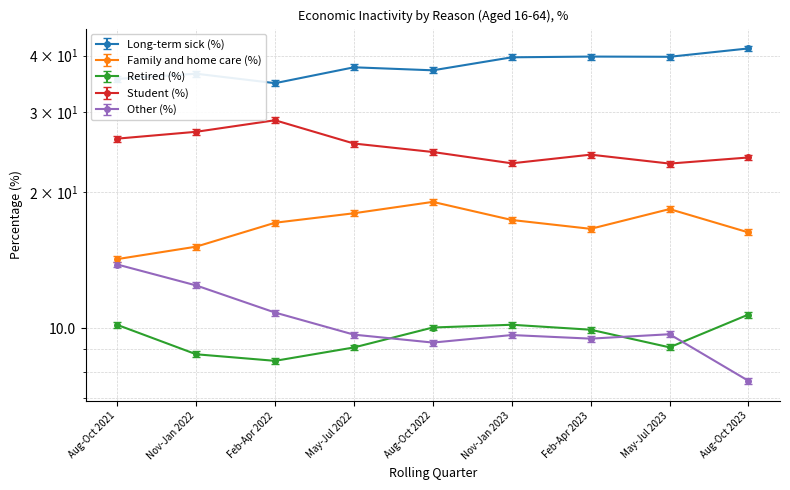

What is the value of the Retired (%) point at the 1st from the left?

10.2